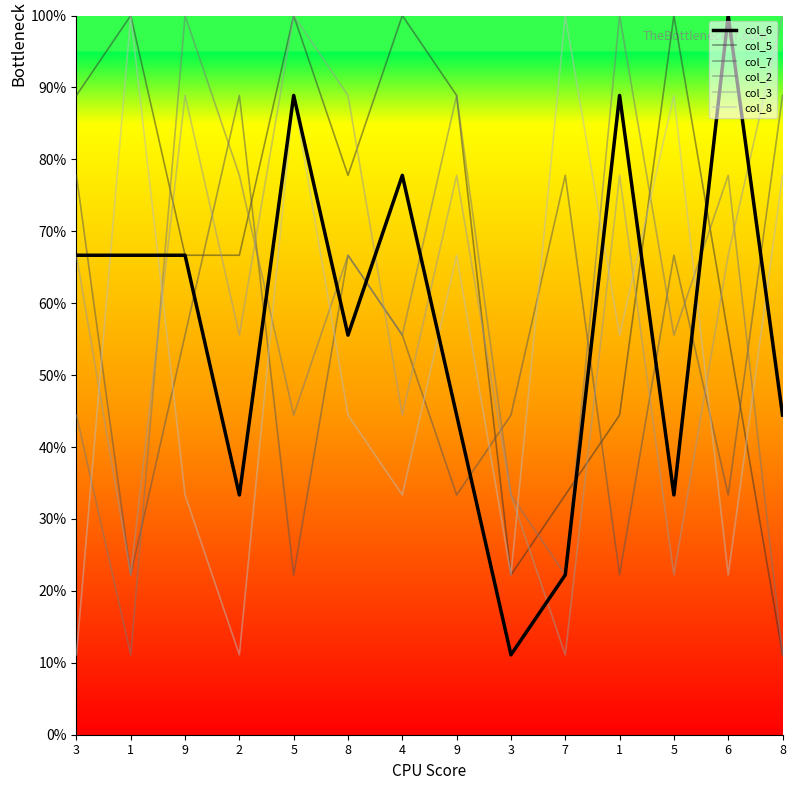

What is the difference between the maximum and minimum values in the col_2 series?

8.9